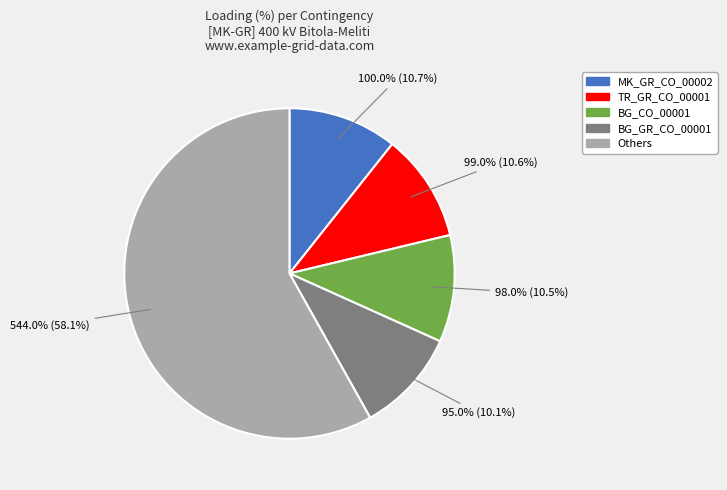

How much of the chart is everything except BG_GR_CO_00001?

89.9%